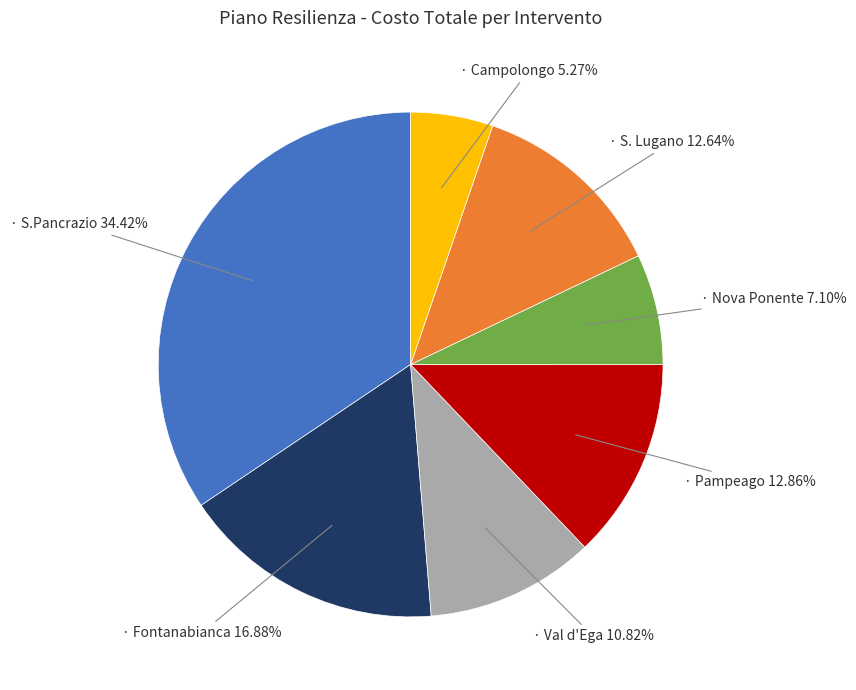

Is there a majority slice in this chart?

No